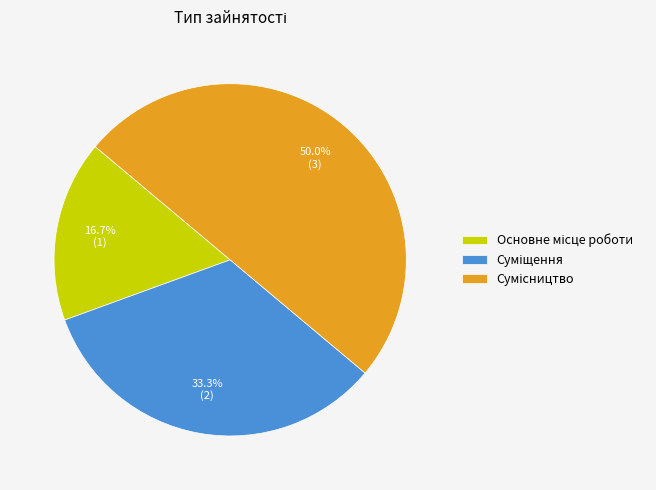

Count the number of slices in the pie.

3